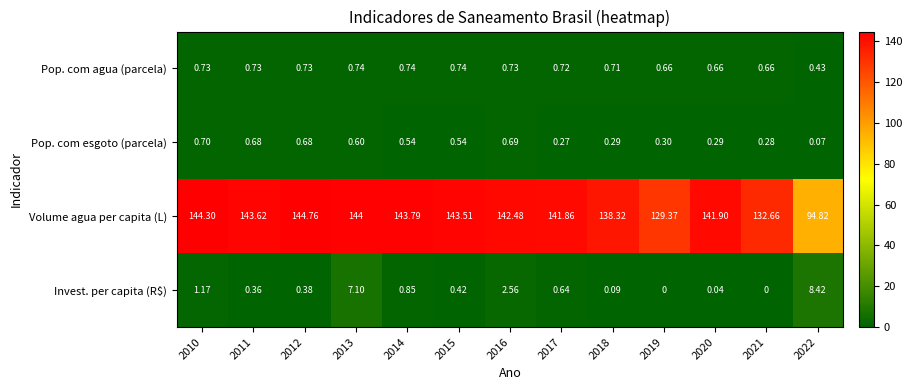

Count the number of data series in this chart.

4